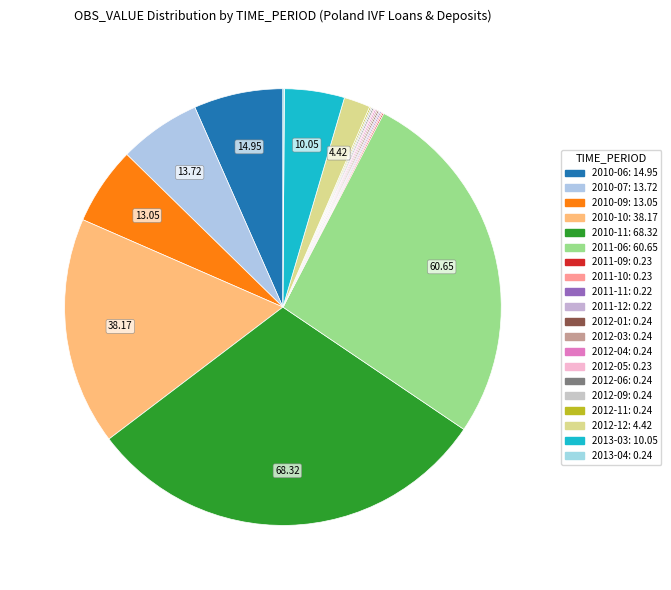

Which category has the biggest portion of the pie?

2010-11